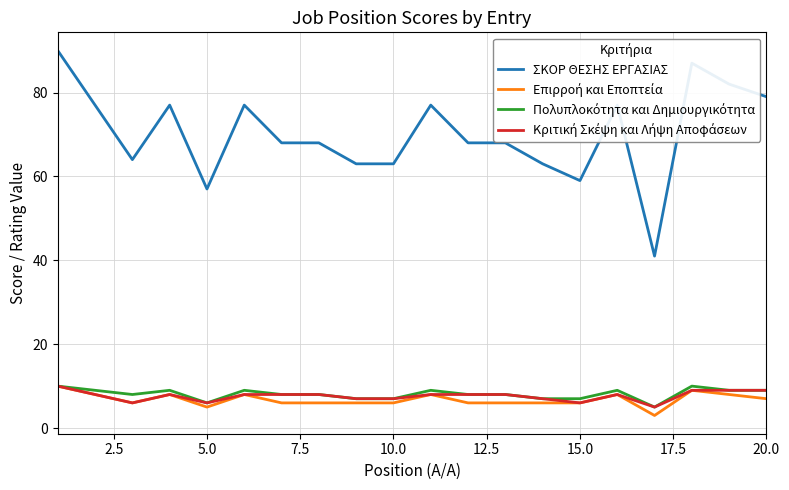

What is the maximum value shown in the chart?

90